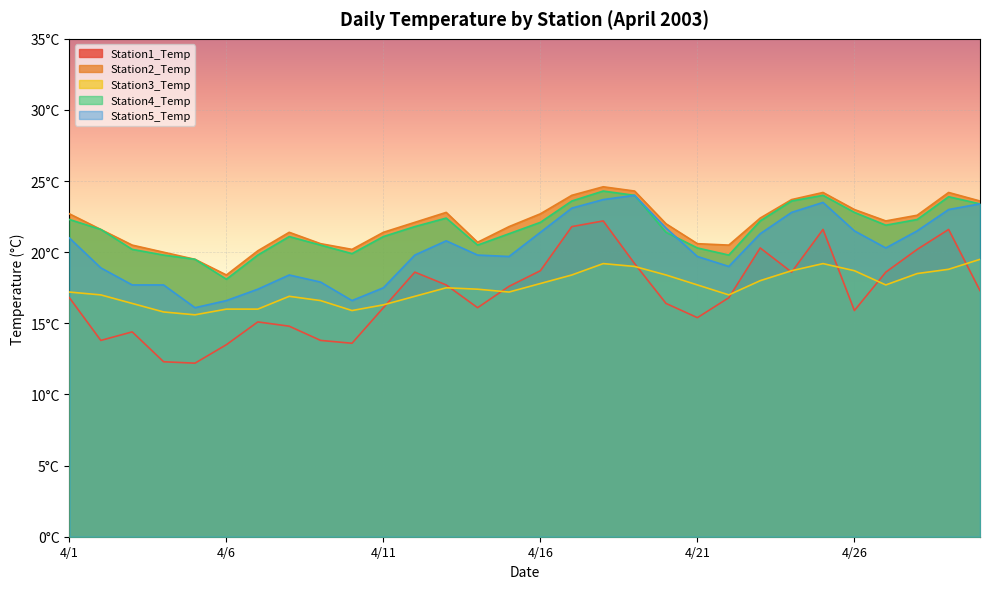

What is the value of the Station4_Temp point at the 21st from the left?

20.3